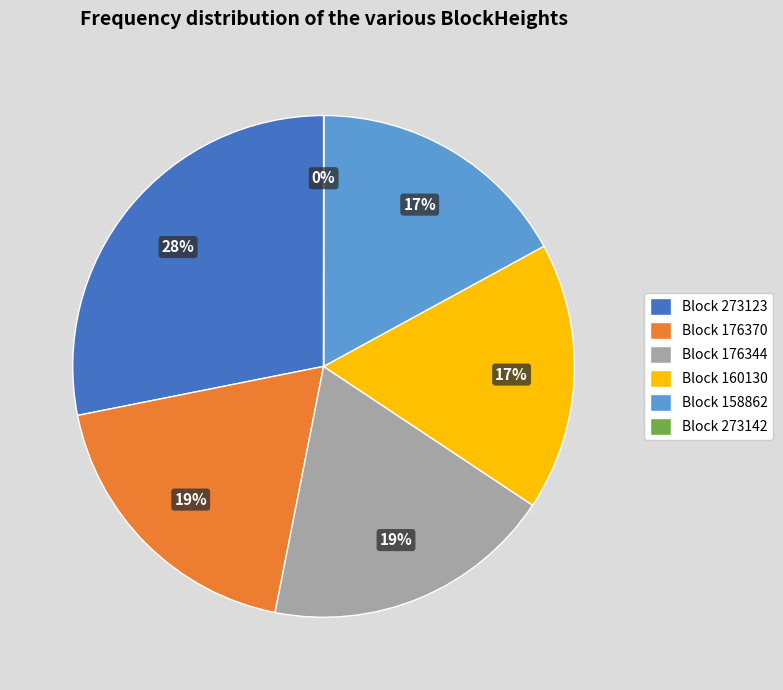

Is it true that Block 176344 is 9% of the pie?

False